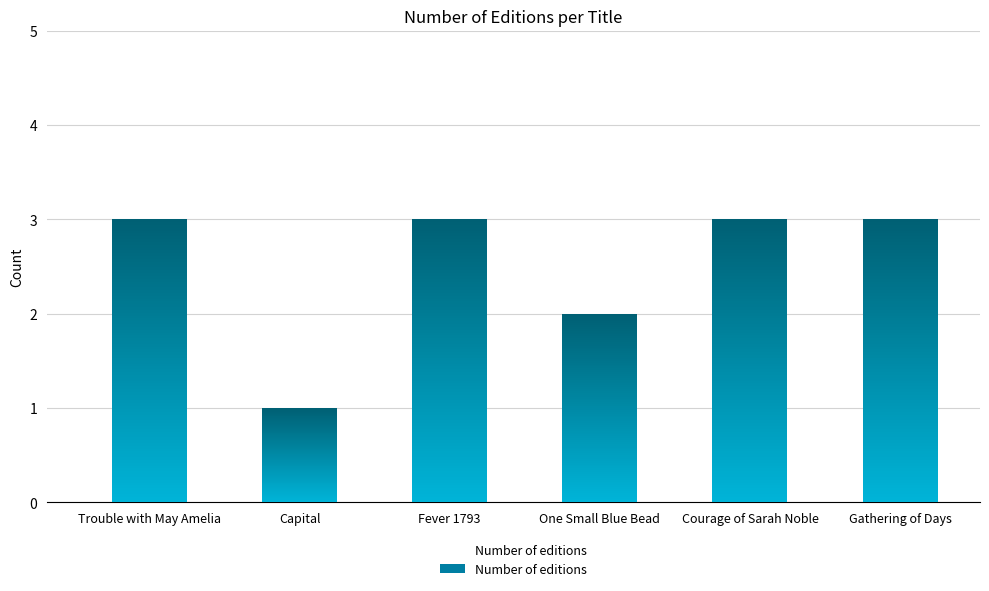

Rank the categories by value from lowest to highest.

Capital, One Small Blue Bead, Trouble with May Amelia, Fever 1793, Courage of Sarah Noble, Gathering of Days